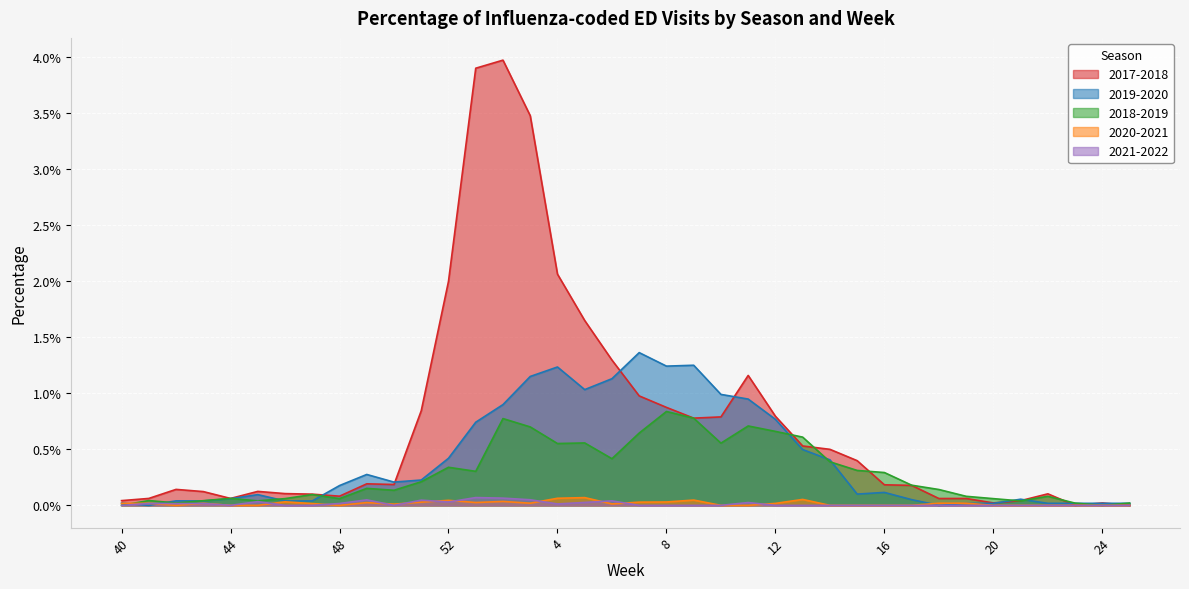

Where do 2020-2021 and 2021-2022 first cross each other?

41 and 42